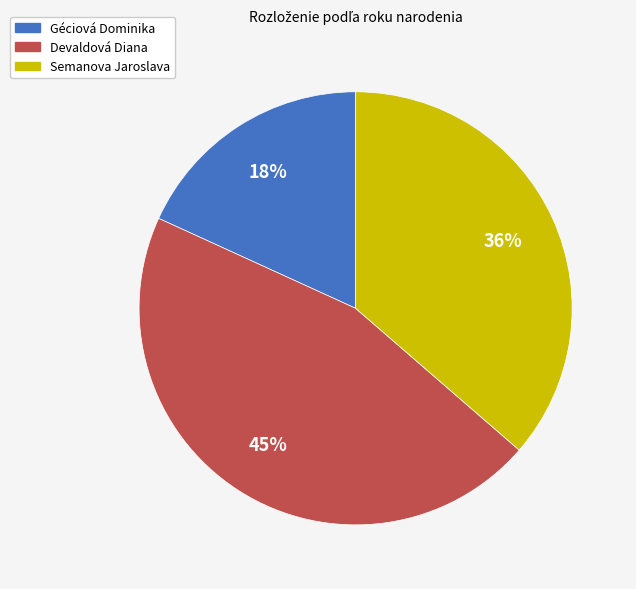

Between Semanova Jaroslava and Devaldová Diana, which is larger?

Devaldová Diana